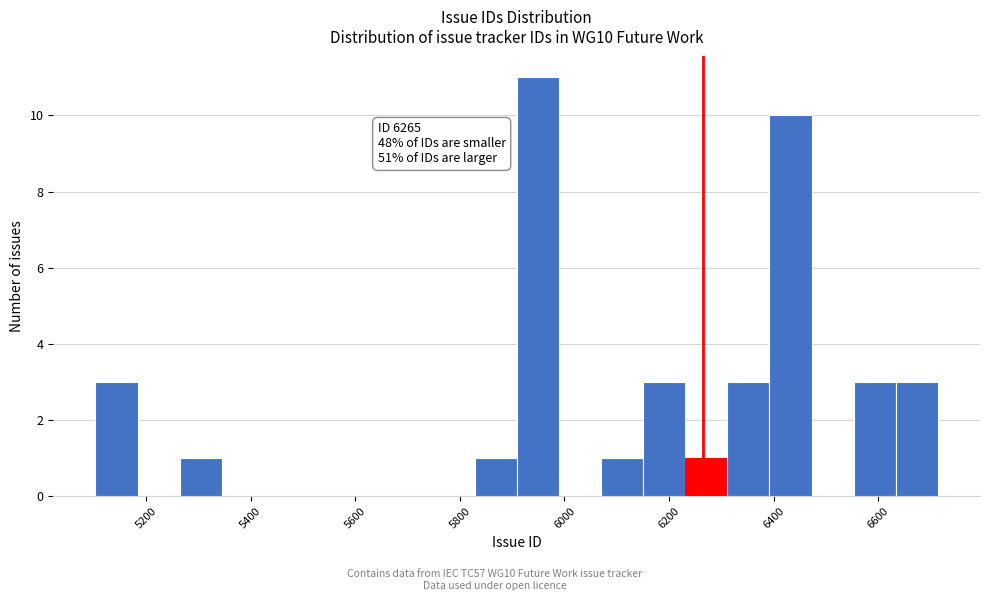

Over which range of the x-axis is the bar tallest?

5900 to 5980